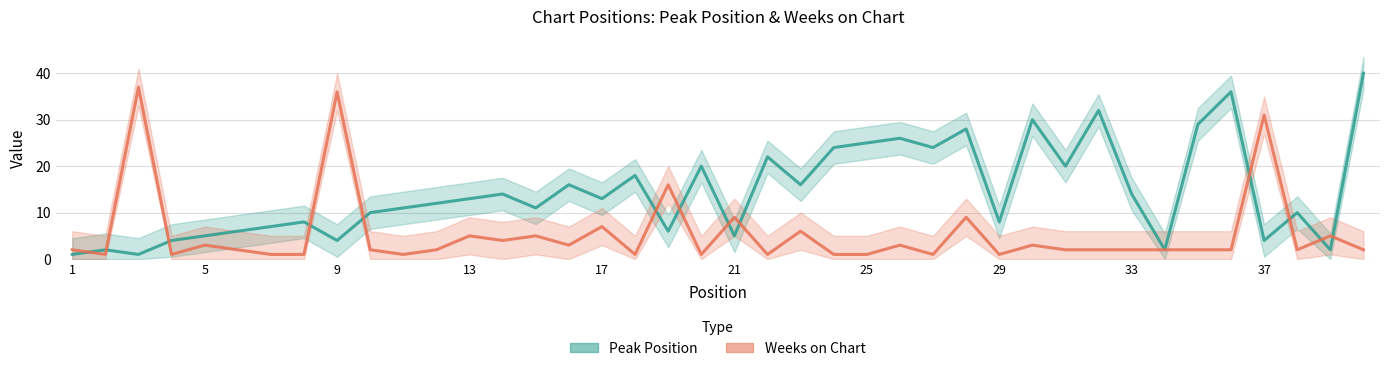

What is the difference between the maximum and minimum values in the Peak Position series?

39